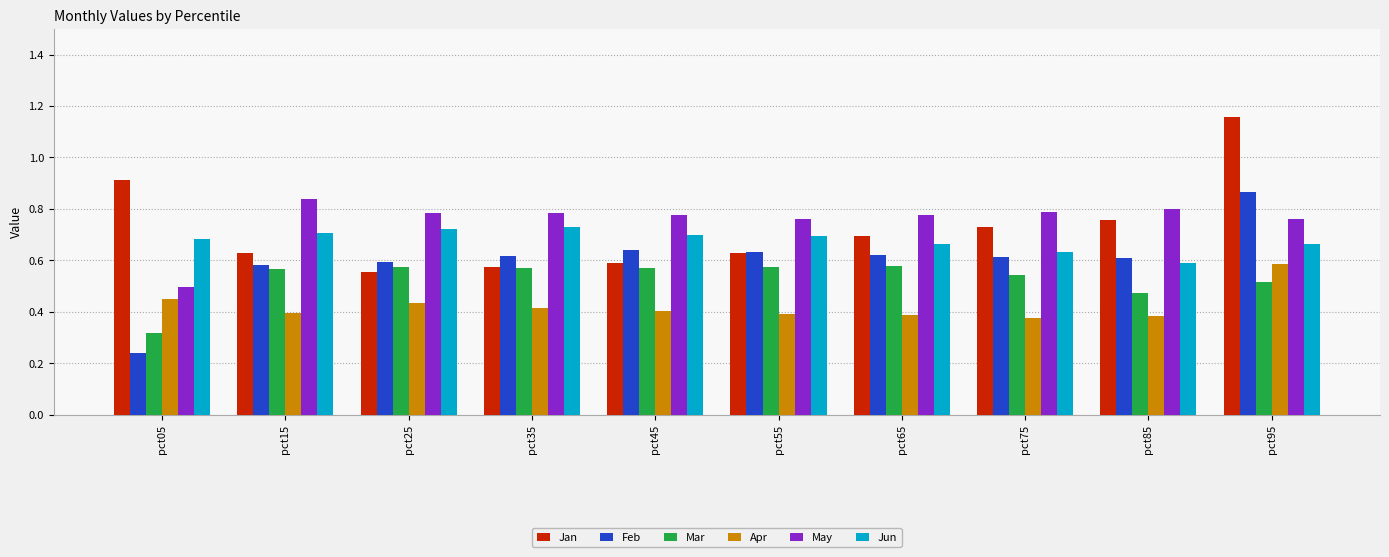

The value of Apr at pct35 is 0.4. True or false?

True